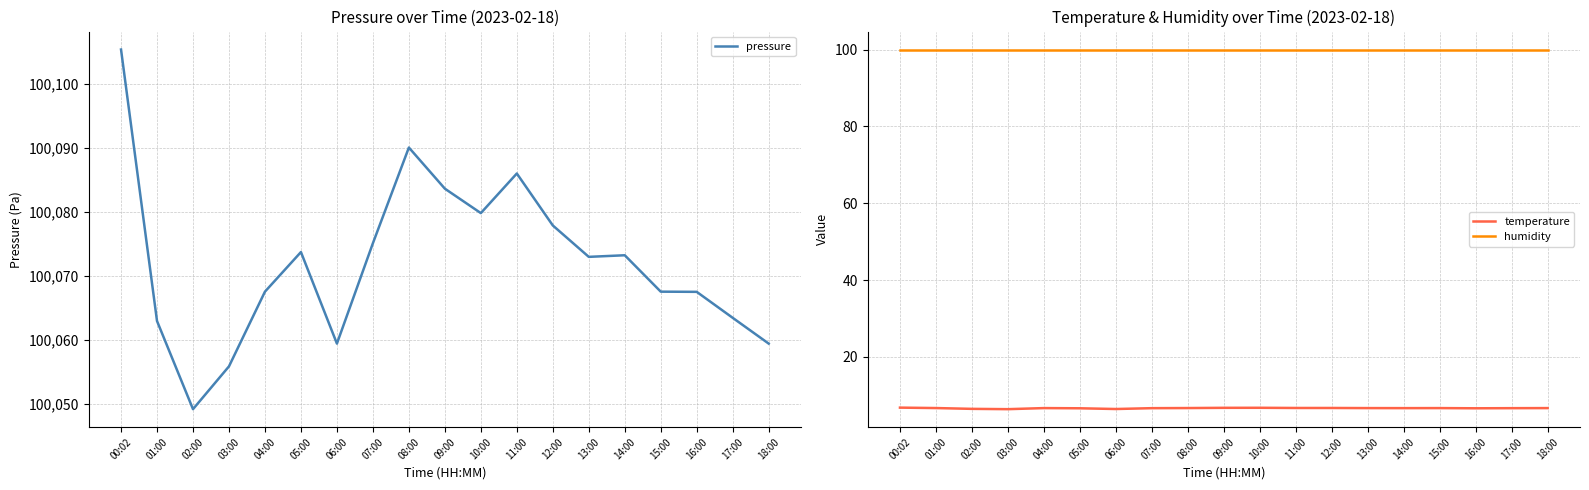

What are all the series names shown in the legend?

pressure, temperature, humidity